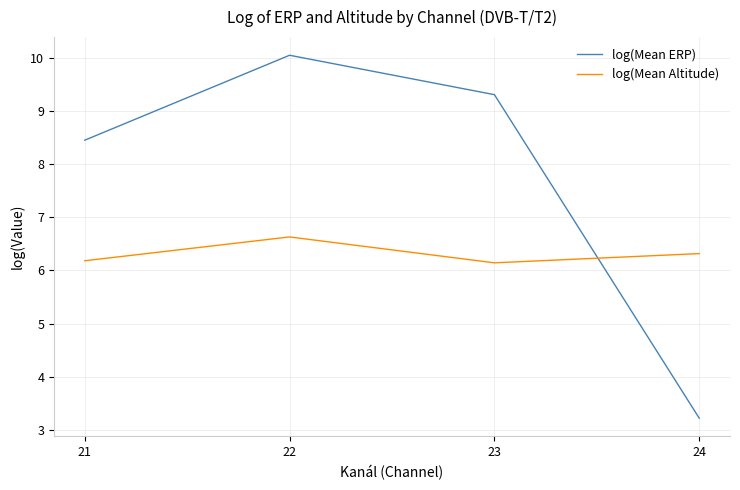

True or false: log(Mean ERP) and log(Mean Altitude) cross at least once.

True